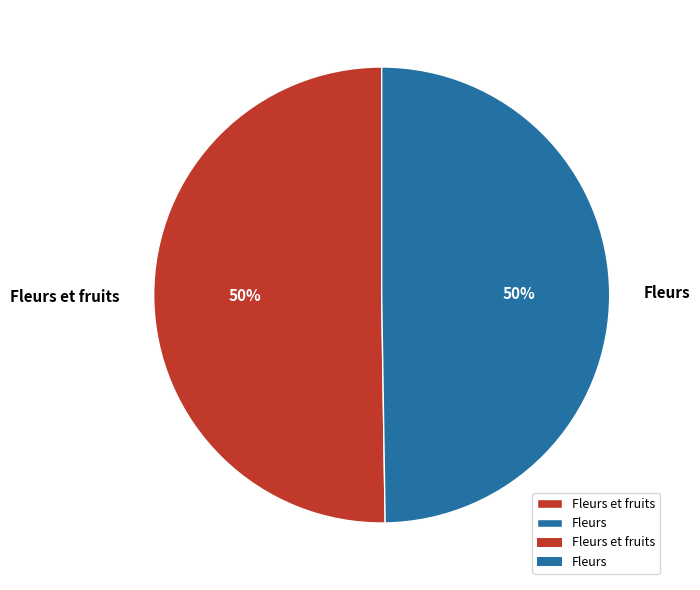

To the nearest percent, what portion does Fleurs et fruits represent?

50%